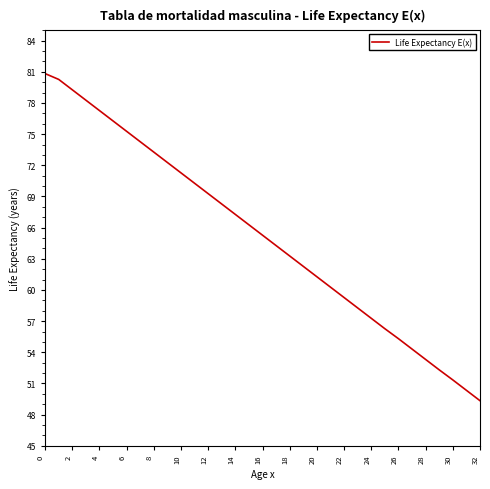

What is the greatest value displayed?

80.8